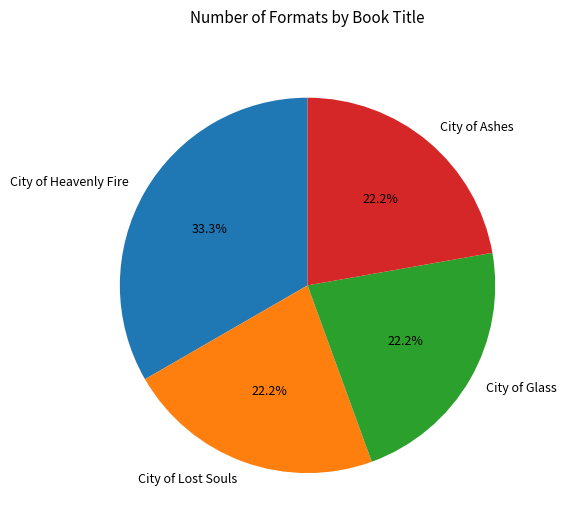

Between City of Glass and City of Heavenly Fire, which is larger?

City of Heavenly Fire